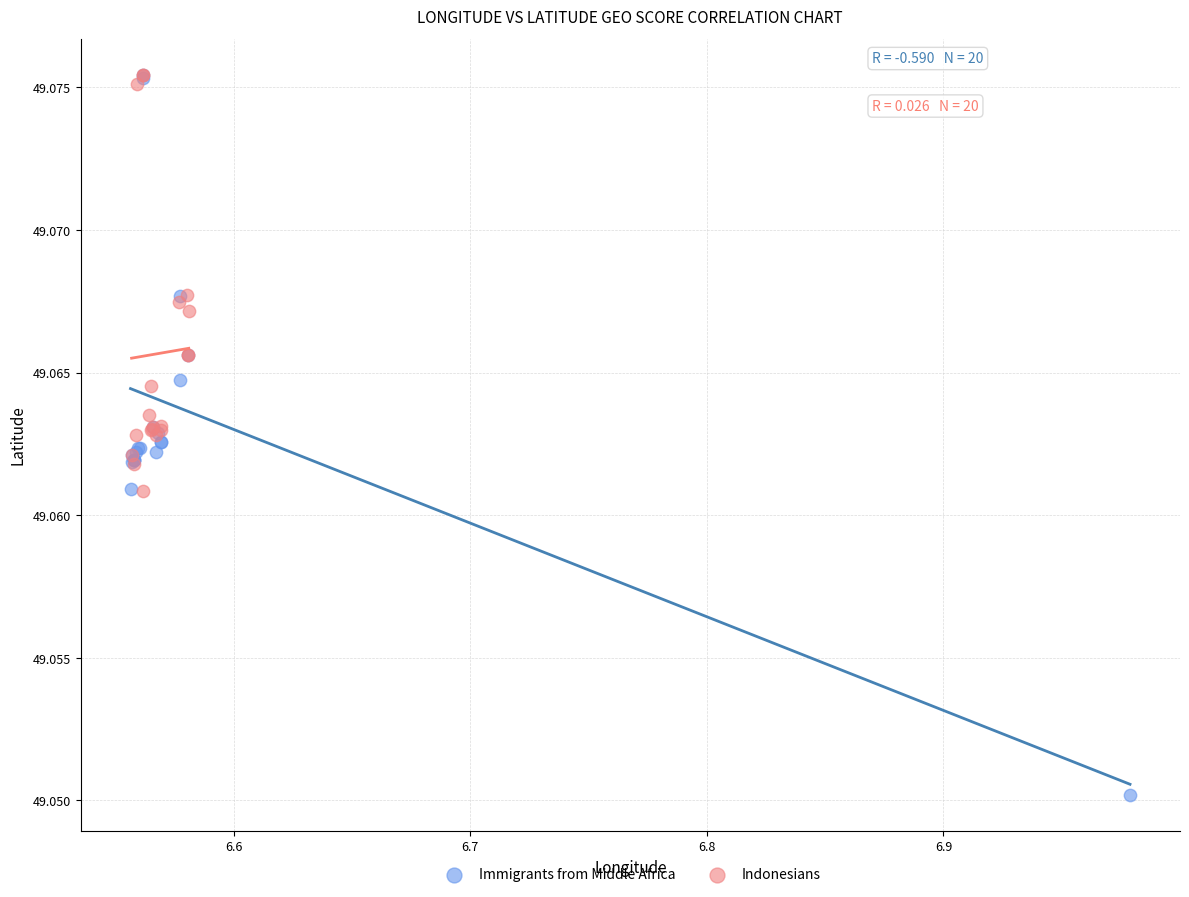

Which series has the widest spread of Y values?

Immigrants from Middle Africa